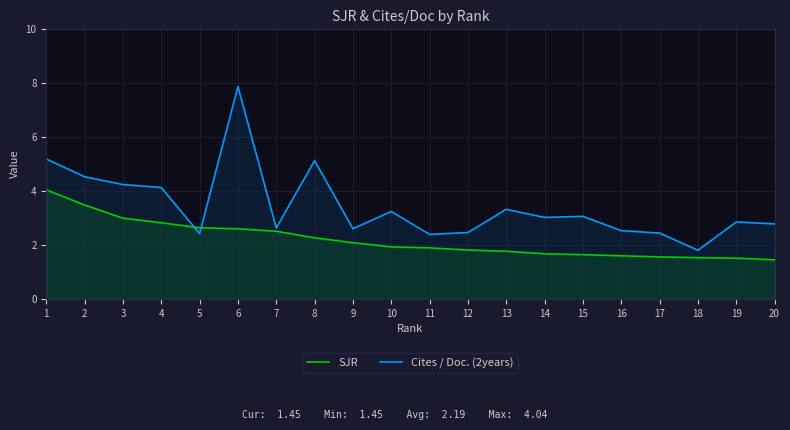

How many categories are shown in the chart?

20